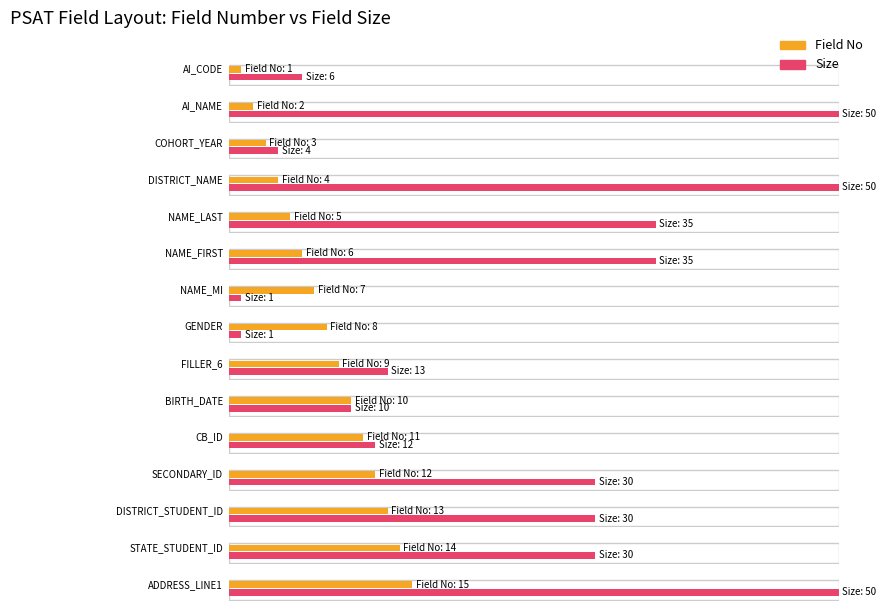

Is the value of Field No at NAME_MI greater than the value of Size at ADDRESS_LINE1?

No